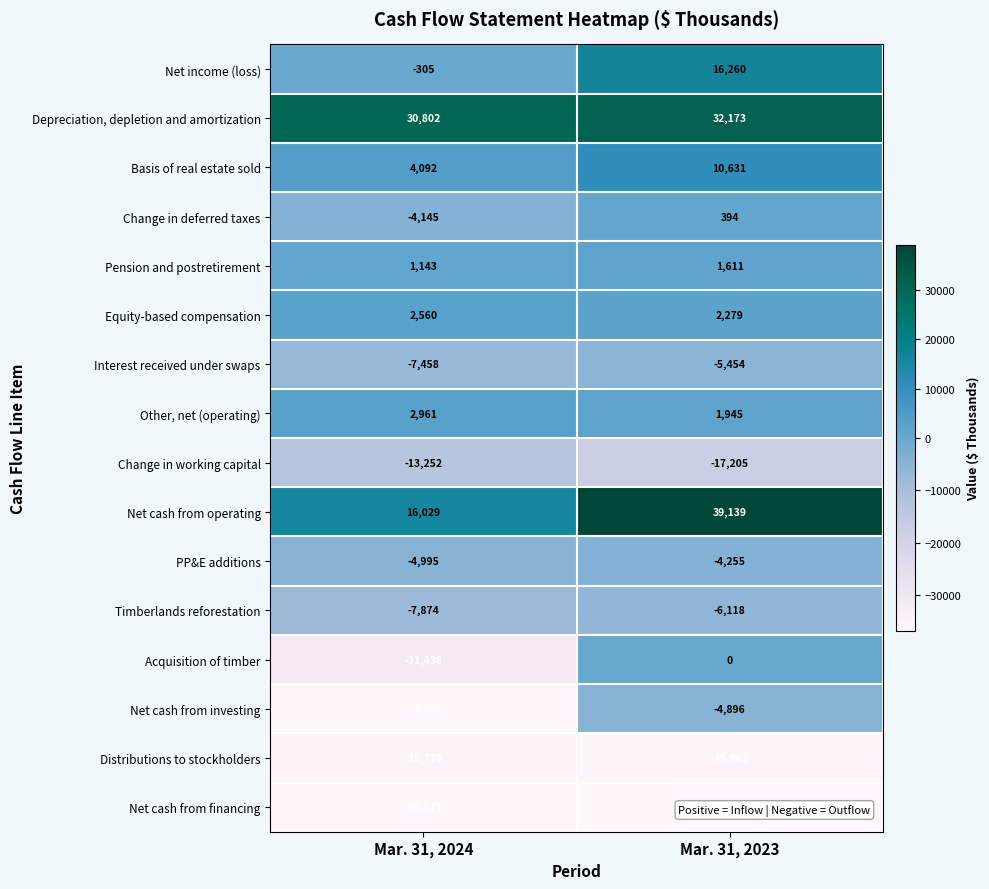

Which category has the highest value in the Other, net (operating) series?

Mar. 31, 2024